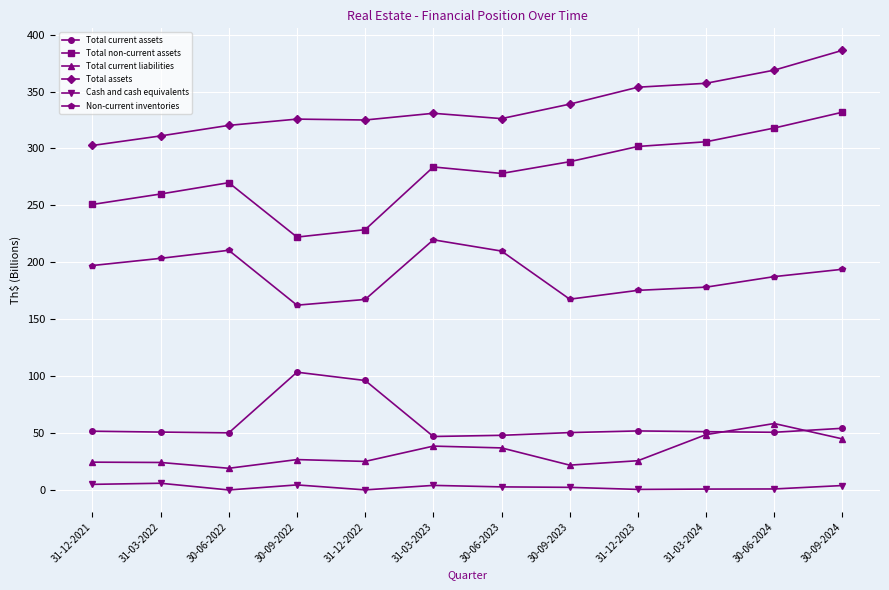

What is the label of the 2nd point from the left?

31-03-2022